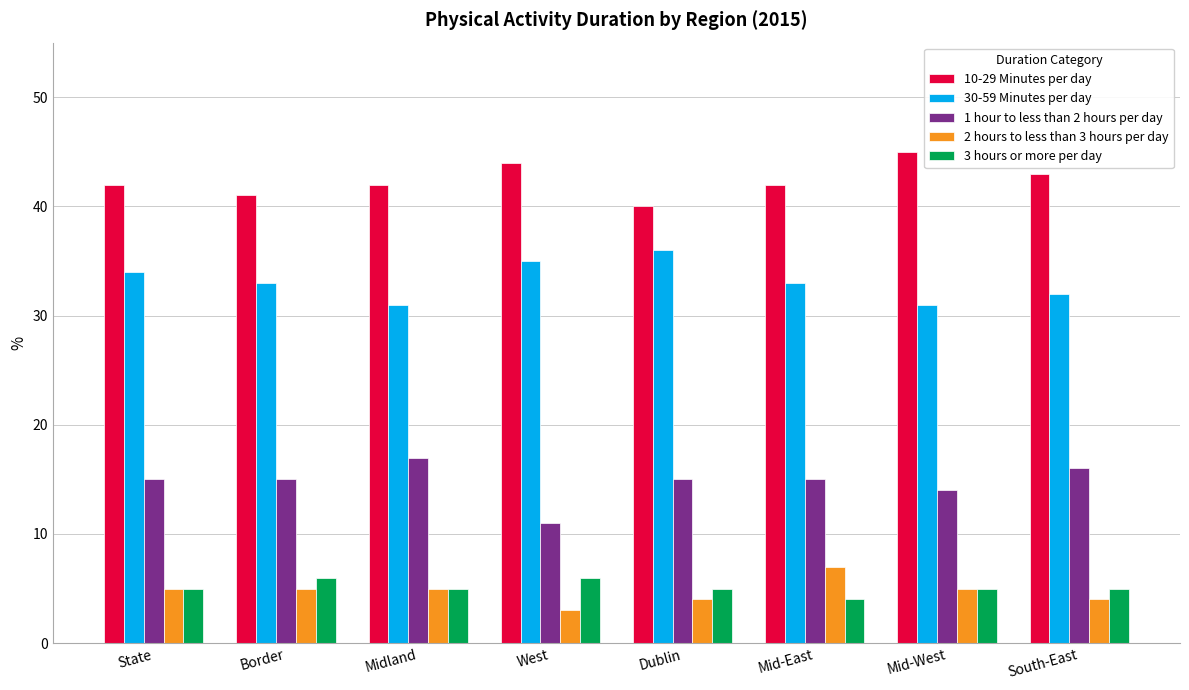

What is the difference between the highest and lowest values at Mid-East?

38